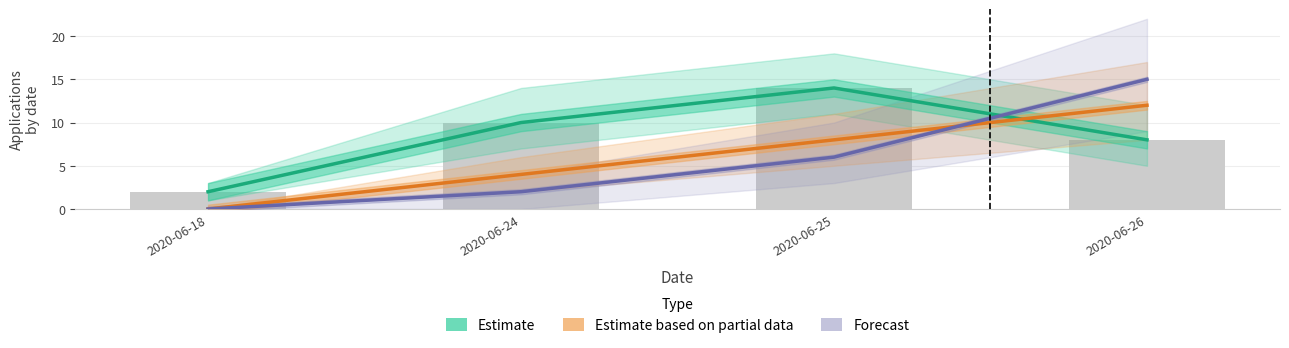

Reading right to left, list all the values displayed in this chart.

Estimate: 8	14	10	2
Estimate based on partial data: 12	8	4	0
Forecast: 15	6	2	0